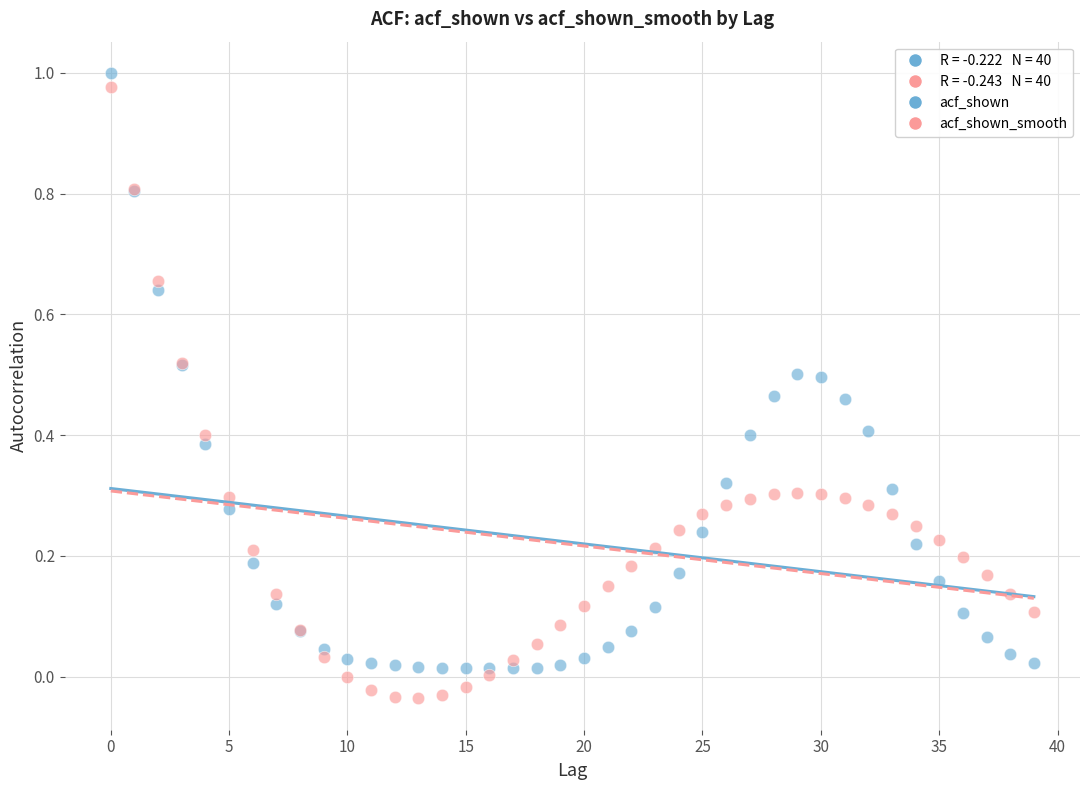

Which series contains the lowest Y value?

acf_shown_smooth